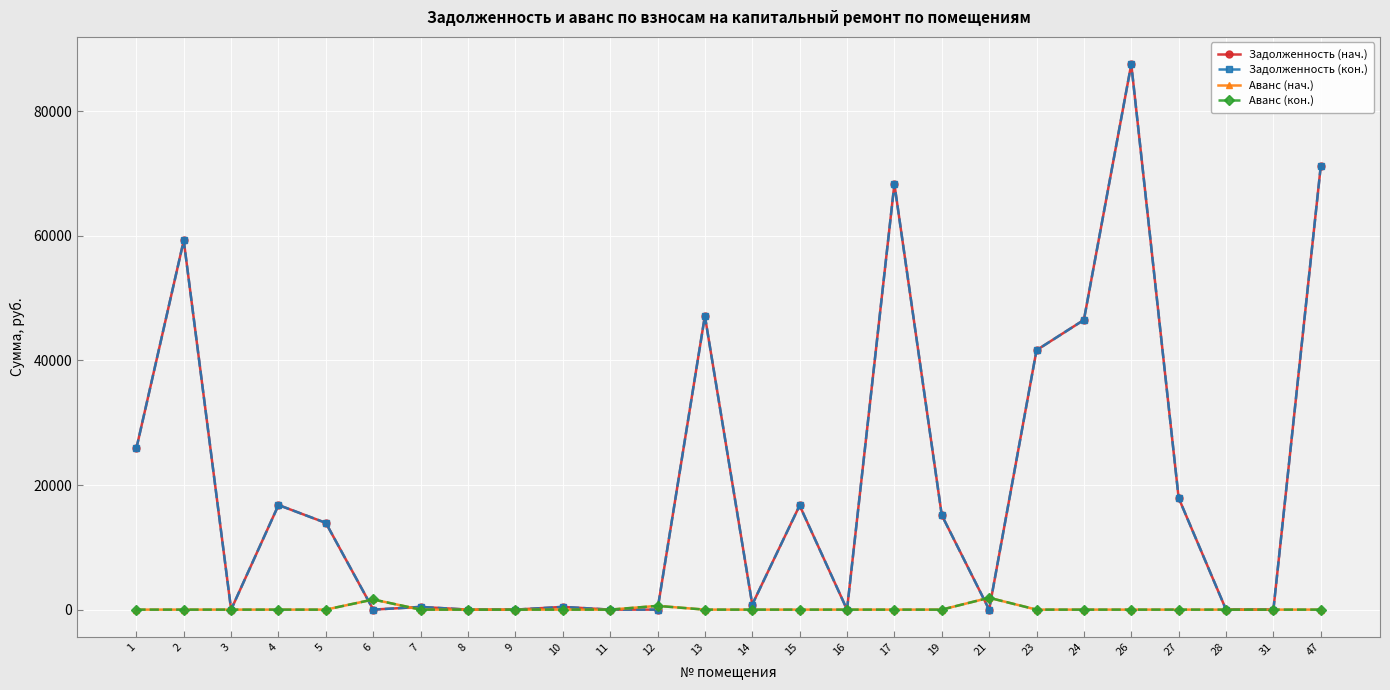

What is the sum of all Задолженность (кон.) values?

529708.6